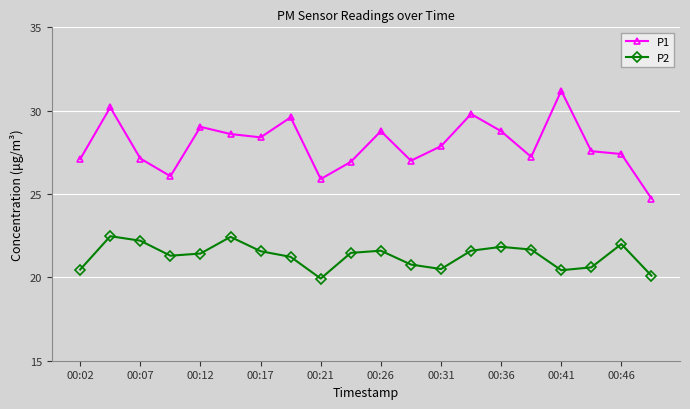

What is the value of the P1 point at the 17th from the left?

31.2